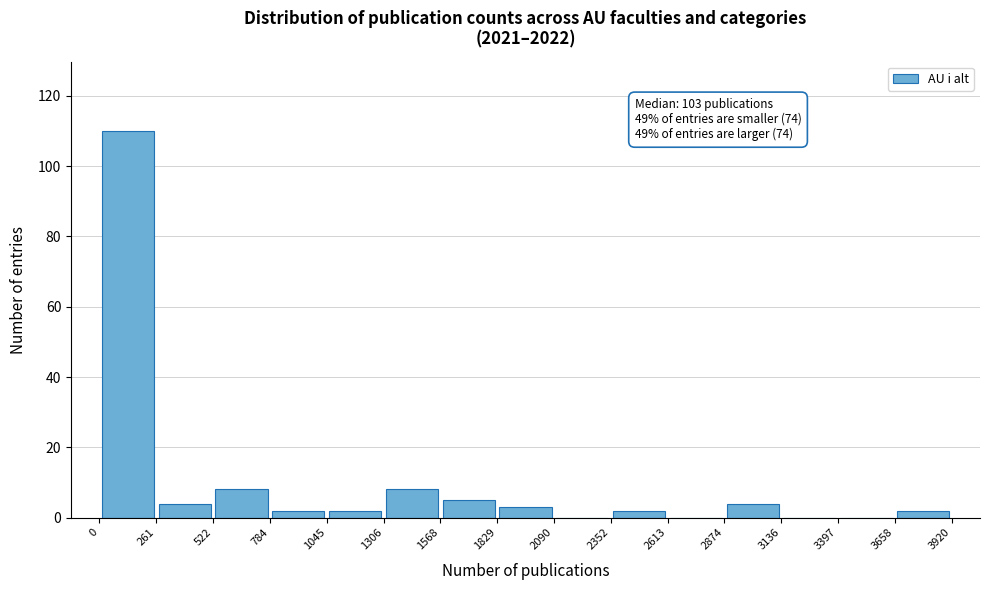

Over which range of the x-axis is the bar tallest?

0 to 261